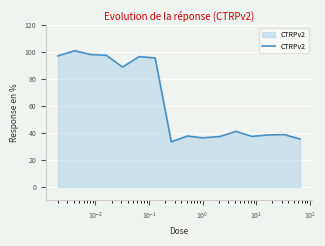

How many values exceed 41?

8